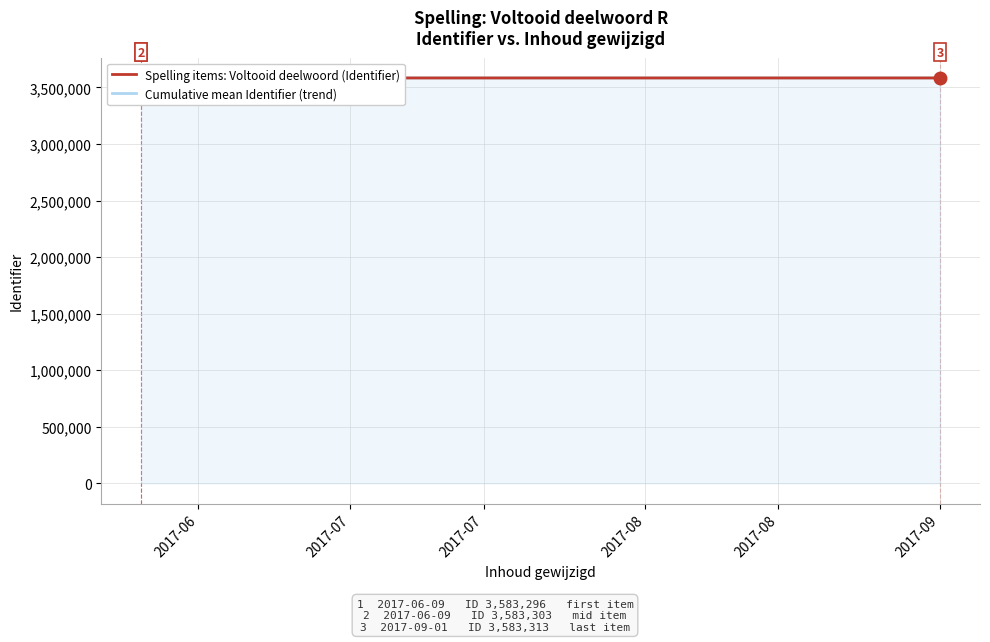

Reading right to left, list all the values displayed in this chart.

Spelling items: Voltooid deelwoord (Identifier): 3583313.0	3583311.0	3583309.0	3583307.0	3583305.0	3583304.0	3583303.0	3583301.0	3583297.0	3583296.0
Cumulative mean Identifier (trend): 3583304.6	3583303.7	3583302.8	3583301.9	3583301.0	3583300.2	3583299.2	3583298.0	3583296.5	3583296.0